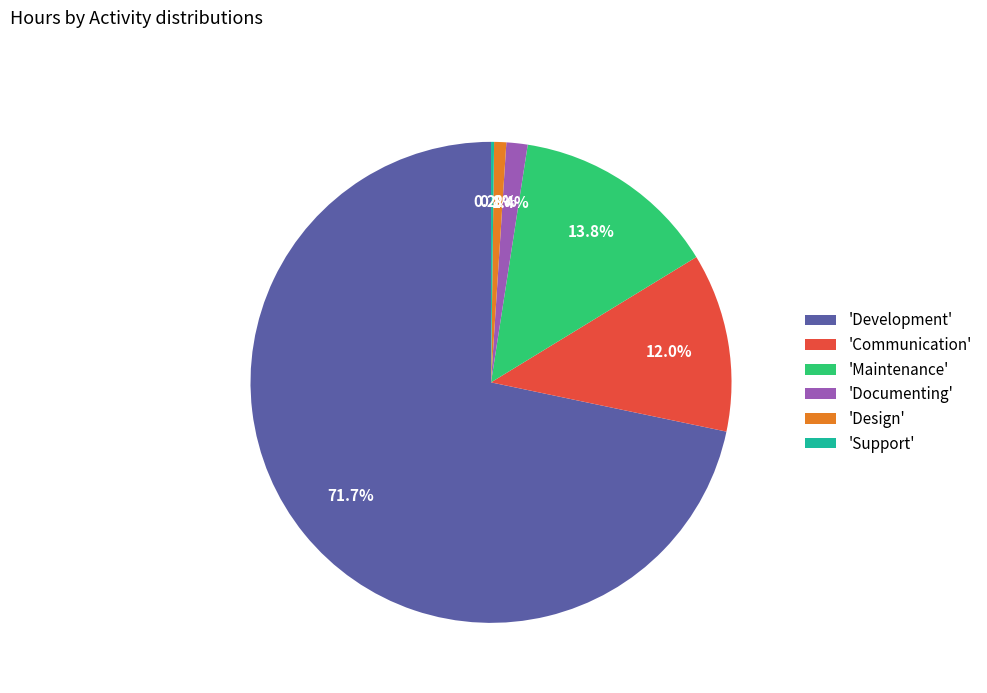

Which category has the biggest portion of the pie?

'Development'